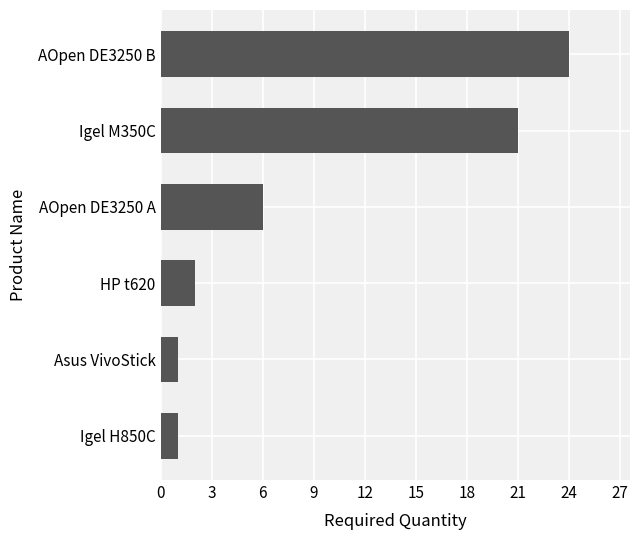

Reading bottom to top, list all the values displayed in this chart.

Igel H850C=1	Asus VivoStick=1	HP t620=2	AOpen DE3250 A=6	Igel M350C=21	AOpen DE3250 B=24